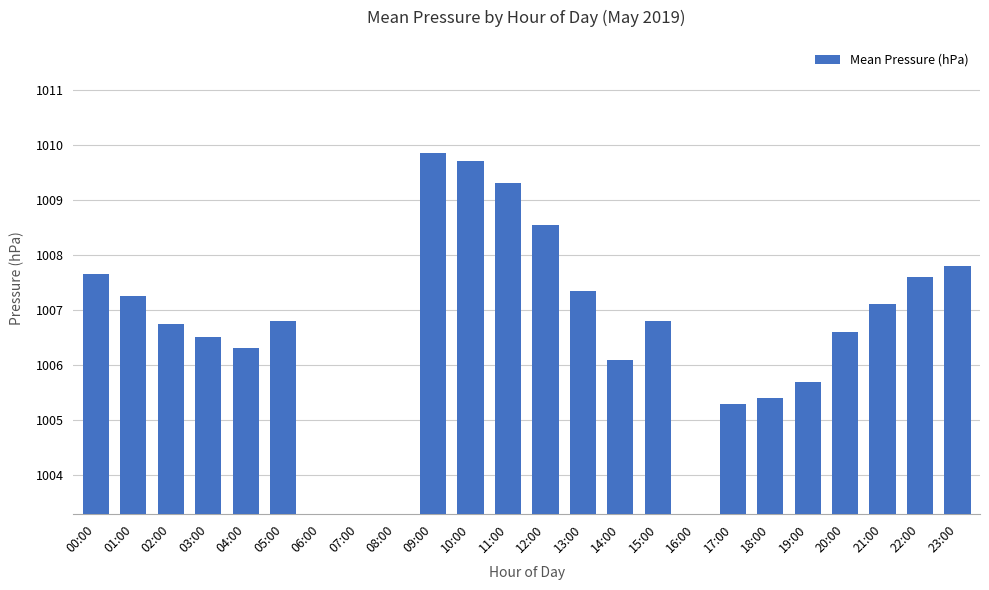

What is the difference between the maximum and minimum values?

1009.8